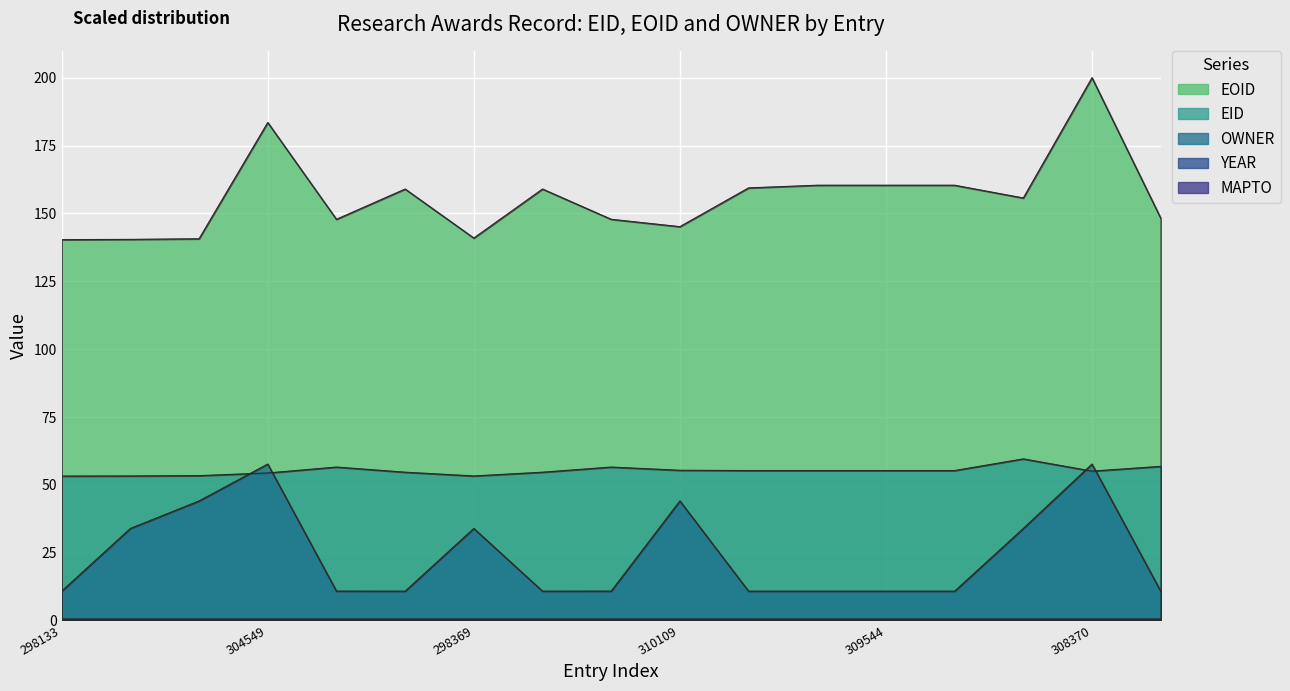

Where is the first local minimum for OWNER?

306128